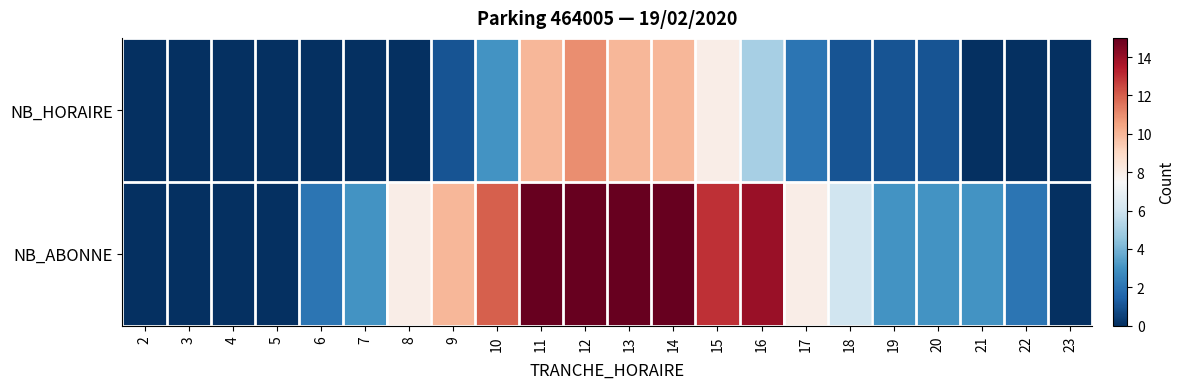

List the series in order of their peak value, highest first.

NB_ABONNE, NB_HORAIRE